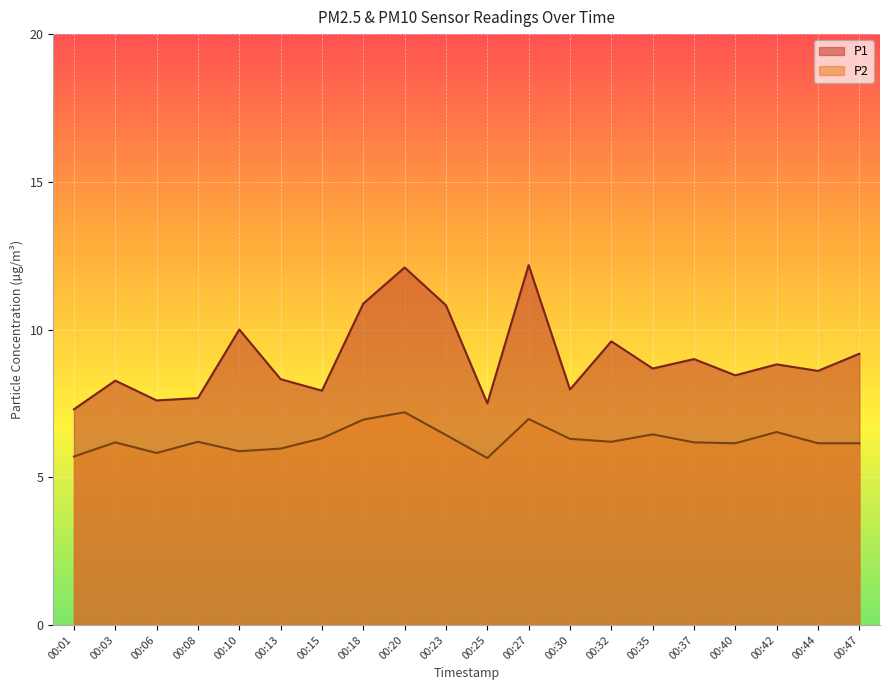

Reading right to left, transcribe all the data shown in this chart.

P1: 00:47=9.2	00:44=8.6	00:42=8.8	00:40=8.4	00:37=9.0	00:35=8.7	00:32=9.6	00:30=8.0	00:27=12.2	00:25=7.5	00:23=10.8	00:20=12.1	00:18=10.9	00:15=7.9	00:13=8.3	00:10=10.0	00:08=7.7	00:06=7.6	00:03=8.3	00:01=7.3
P2: 00:47=6.2	00:44=6.2	00:42=6.5	00:40=6.2	00:37=6.2	00:35=6.5	00:32=6.2	00:30=6.3	00:27=7.0	00:25=5.7	00:23=6.4	00:20=7.2	00:18=7.0	00:15=6.3	00:13=6.0	00:10=5.9	00:08=6.2	00:06=5.8	00:03=6.2	00:01=5.7